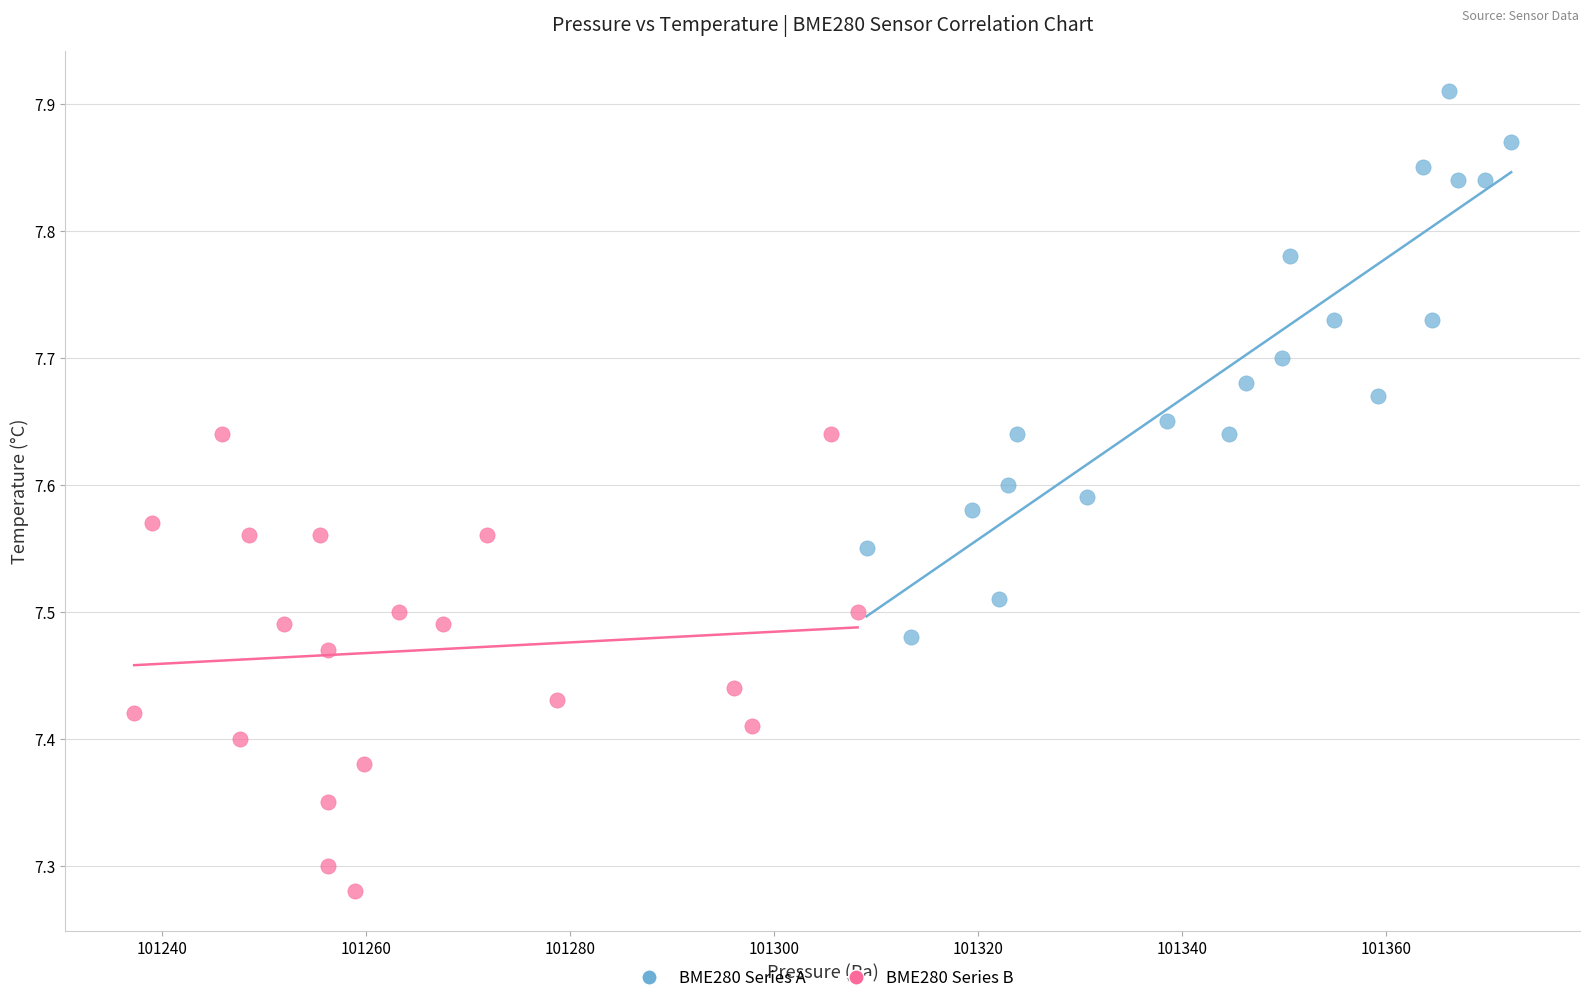

Which series contains the highest Y value?

BME280 Series A